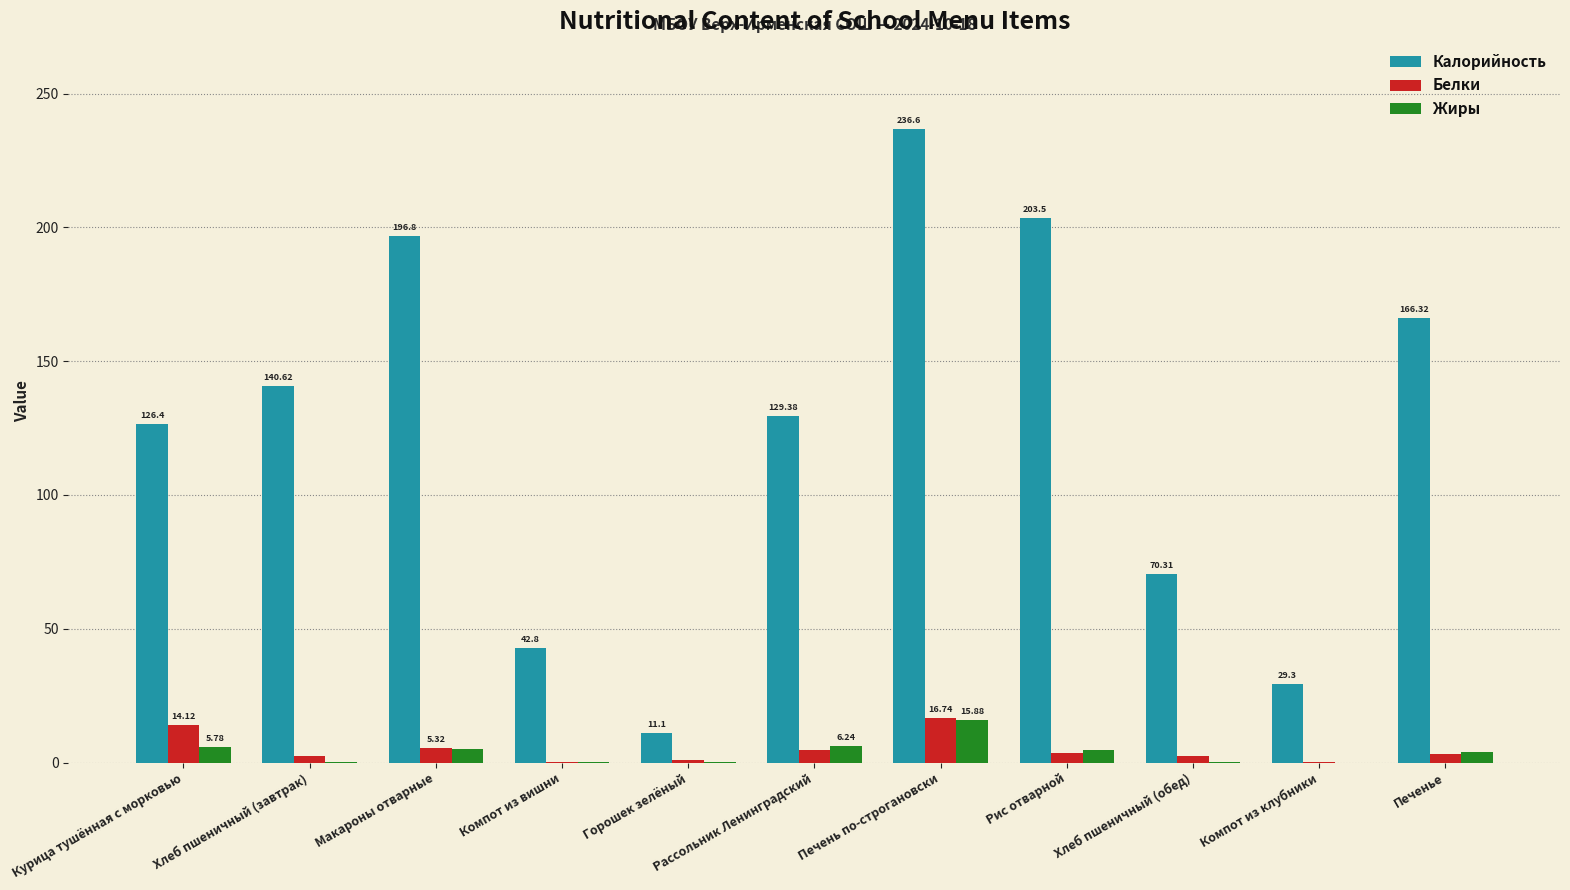

What is the sum of all Калорийность values?

1353.1